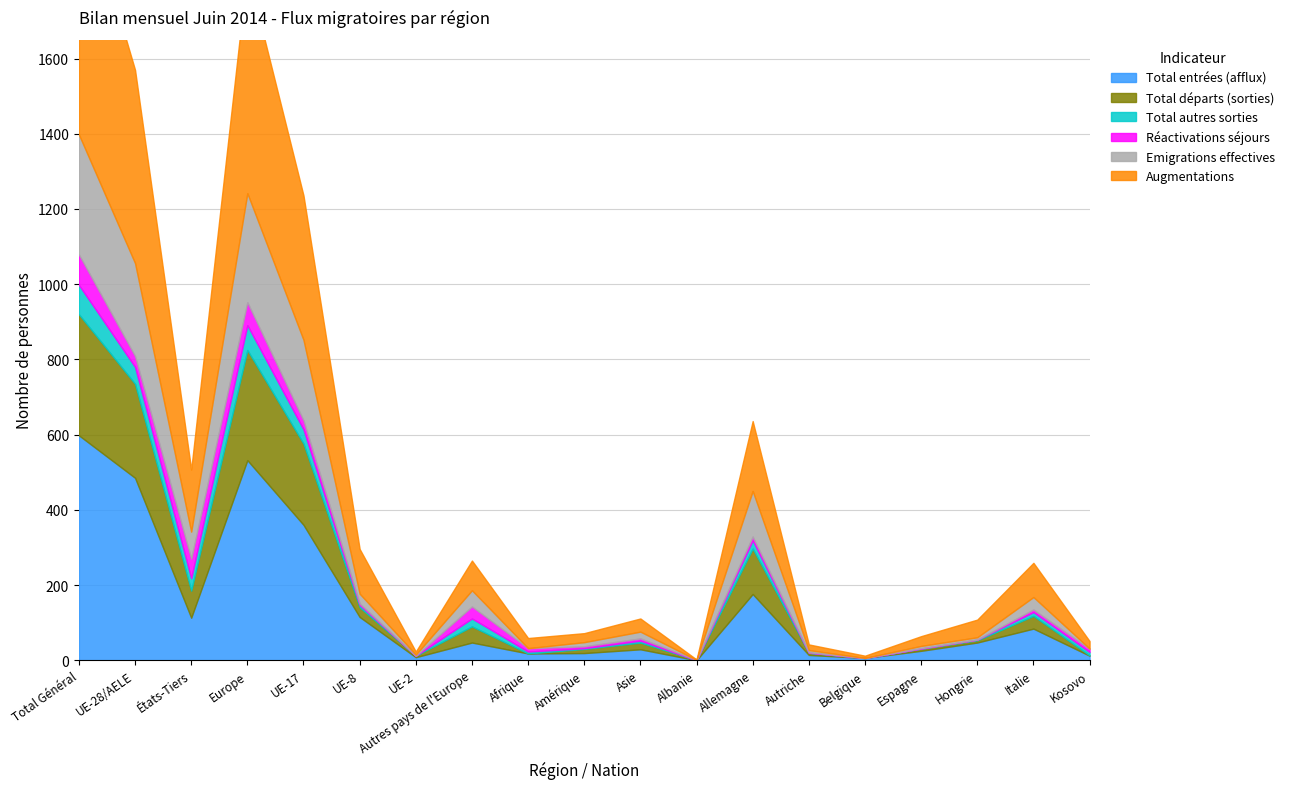

What is the difference between the second highest and second lowest values in the Emigrations effectives series?

290